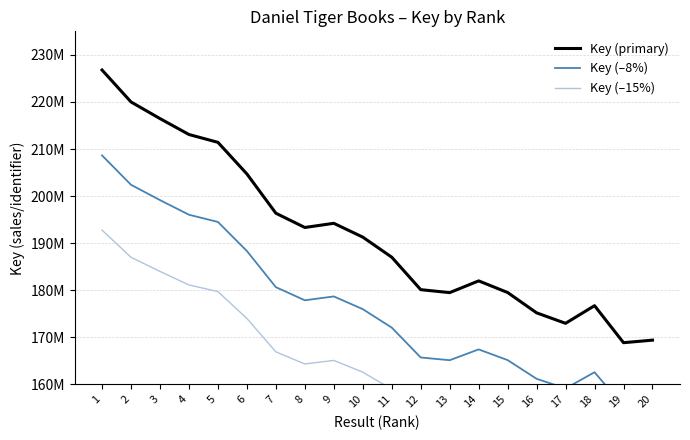

Is it true that Key (–15%) equals 147019530.0 at 17?

True